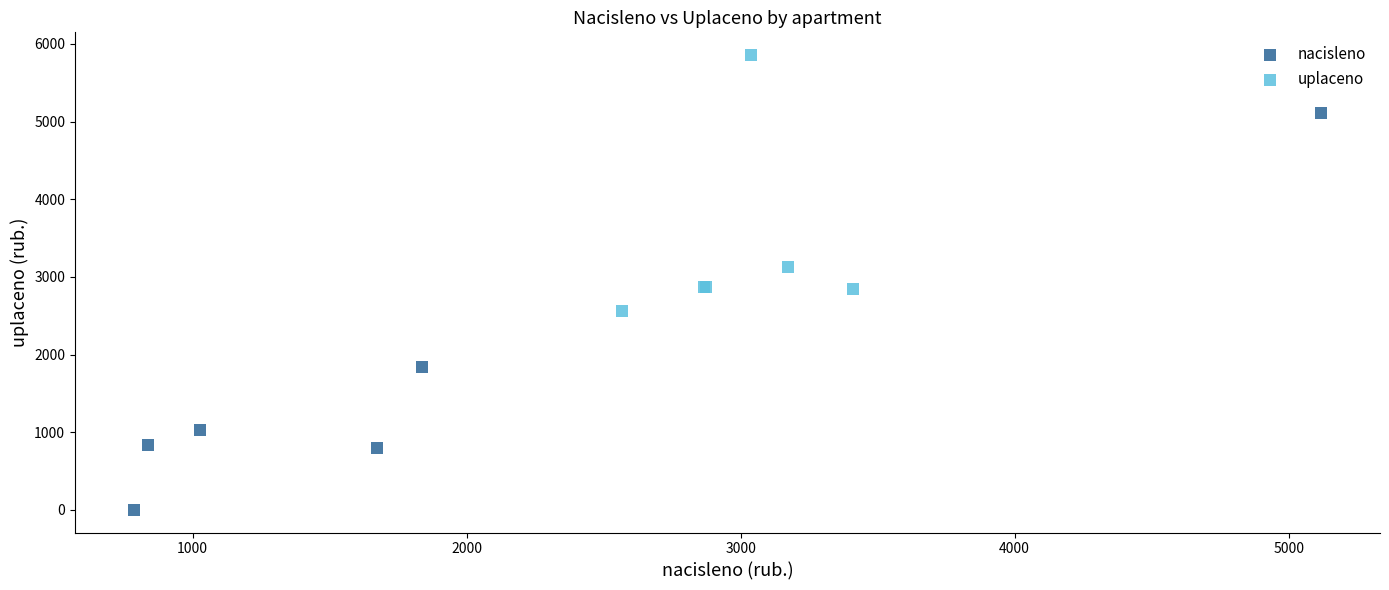

Which series contains the lowest Y value?

nacisleno